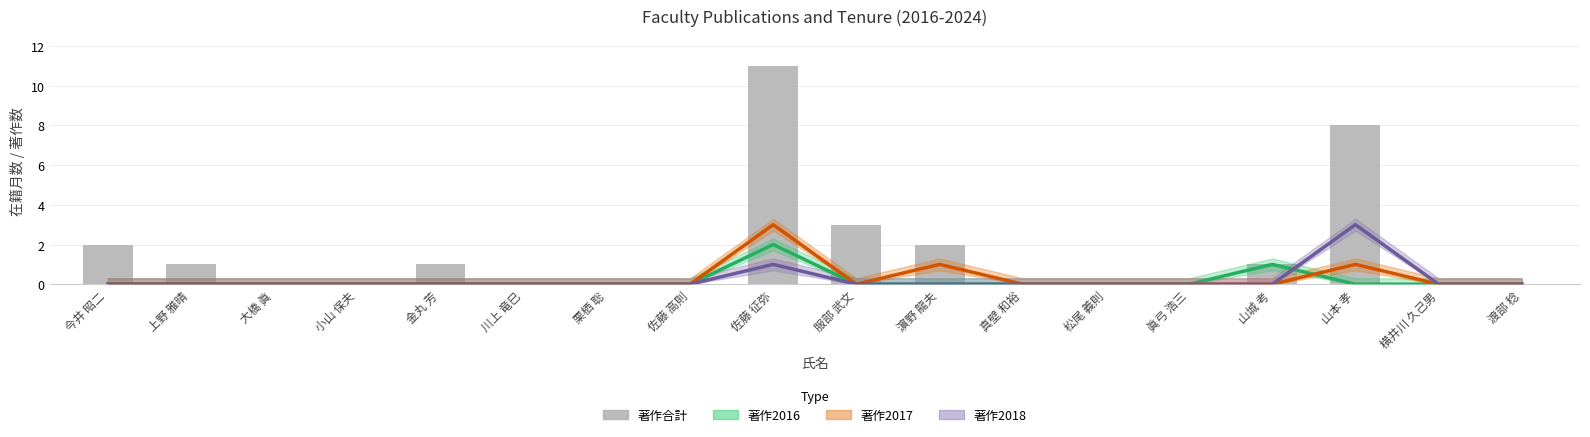

What is the difference between the maximum and second lowest values?

11